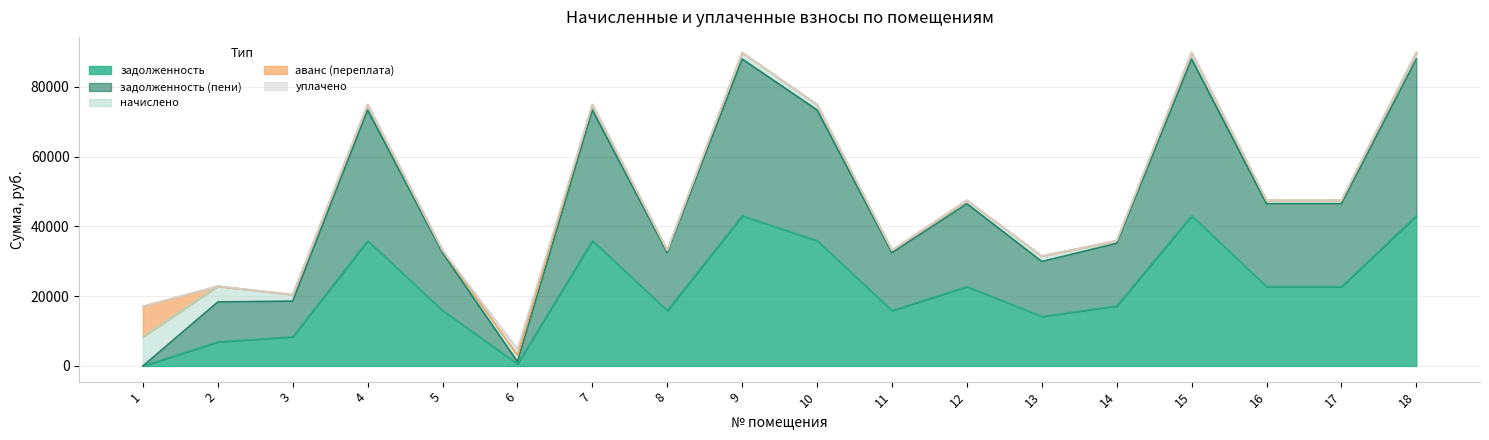

How many data points does each series have?

18